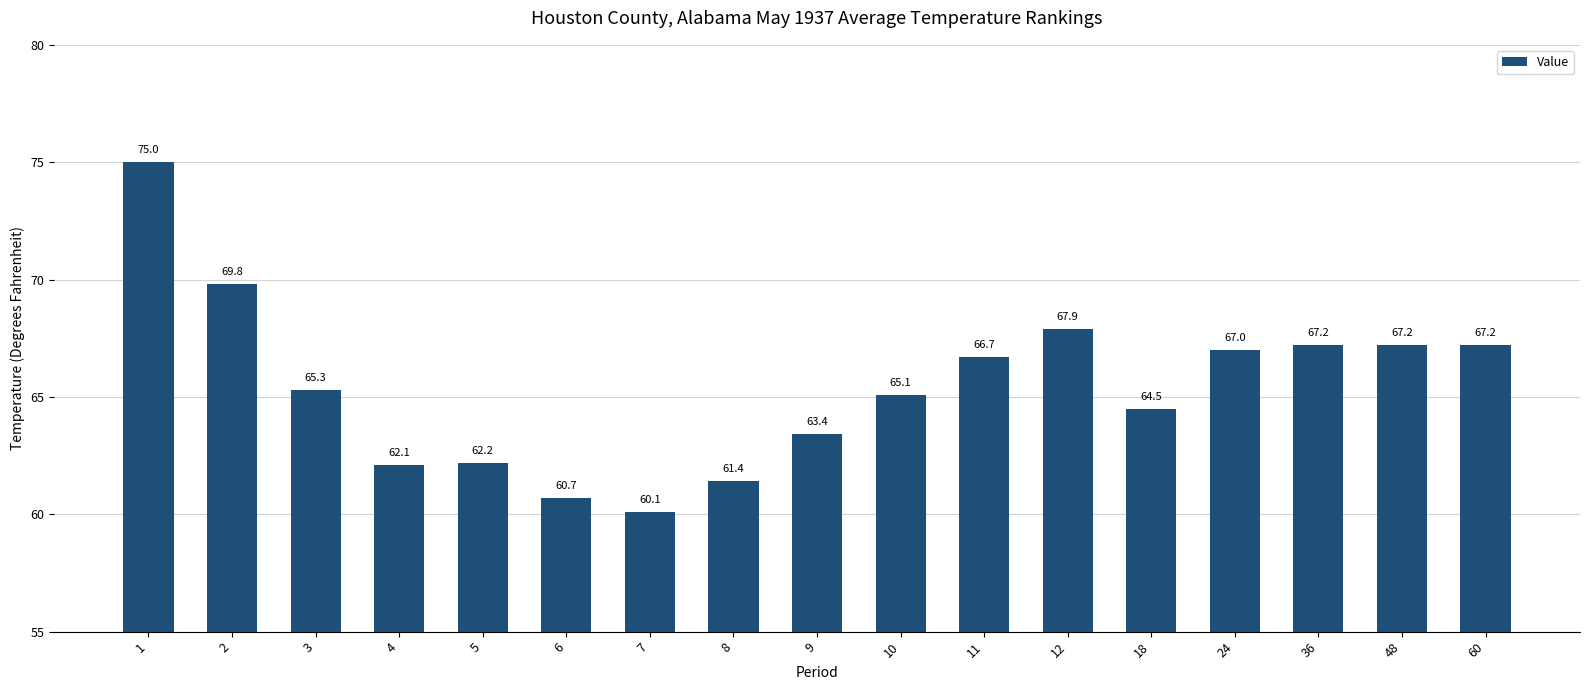

At which label is the value closest to 67?

24